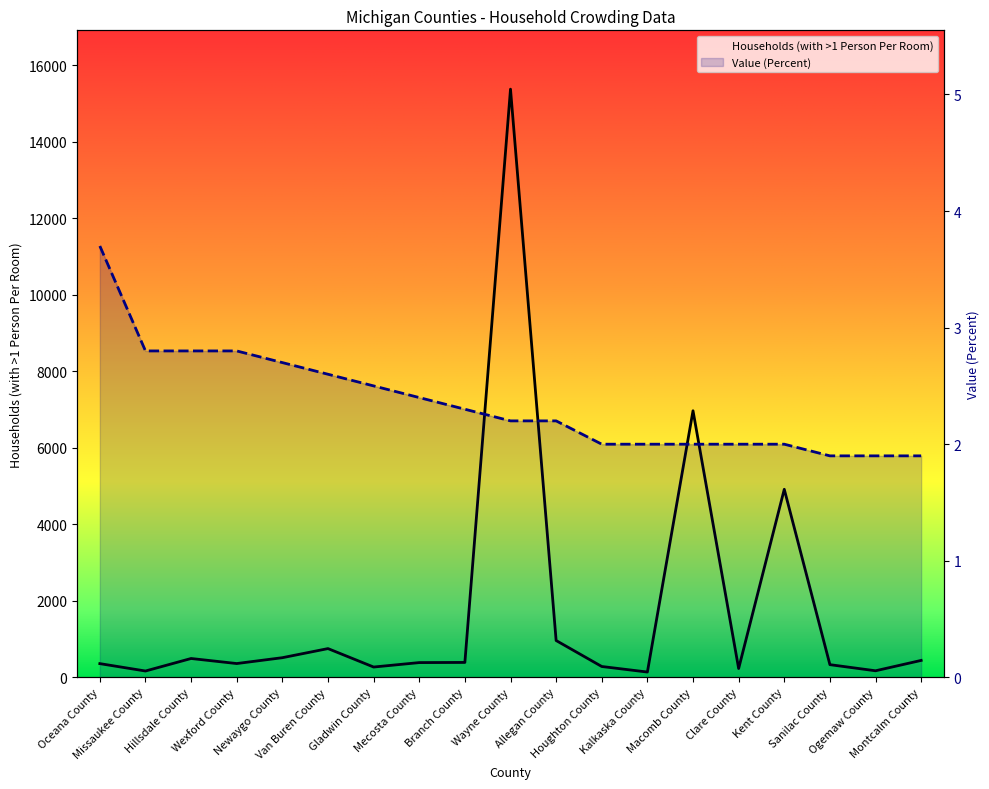

True or false: Households (with >1 Person Per Room) has a value of 285.3 at Hillsdale County.

False